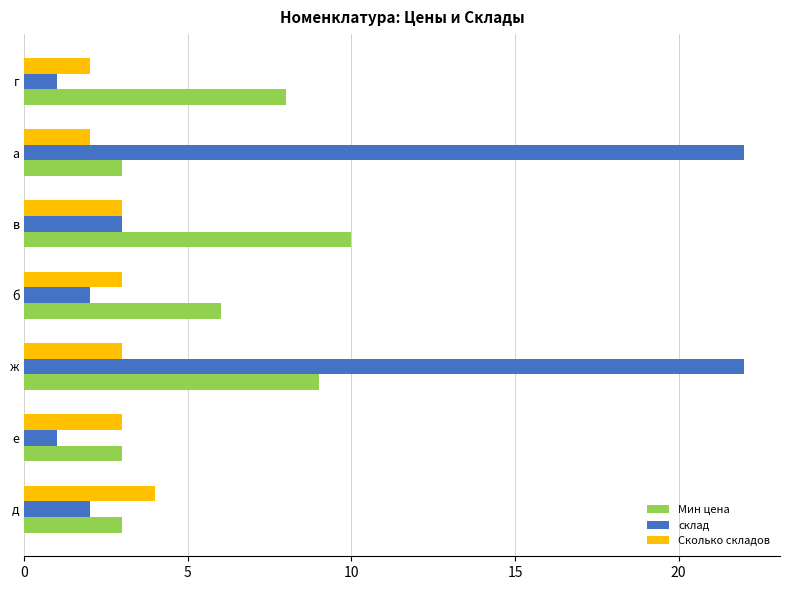

What is the difference between the highest and lowest values at ж?

19